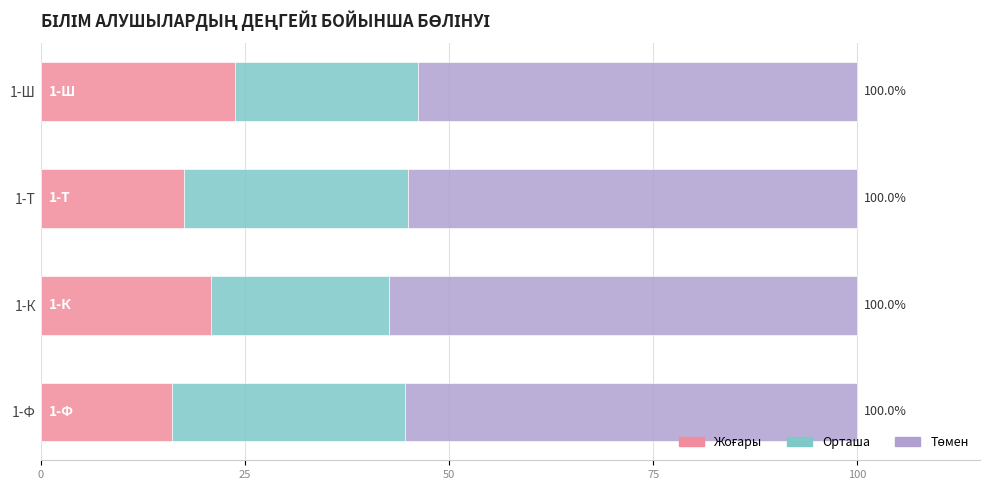

What is the total value across all series at 1-Ш?

100.0